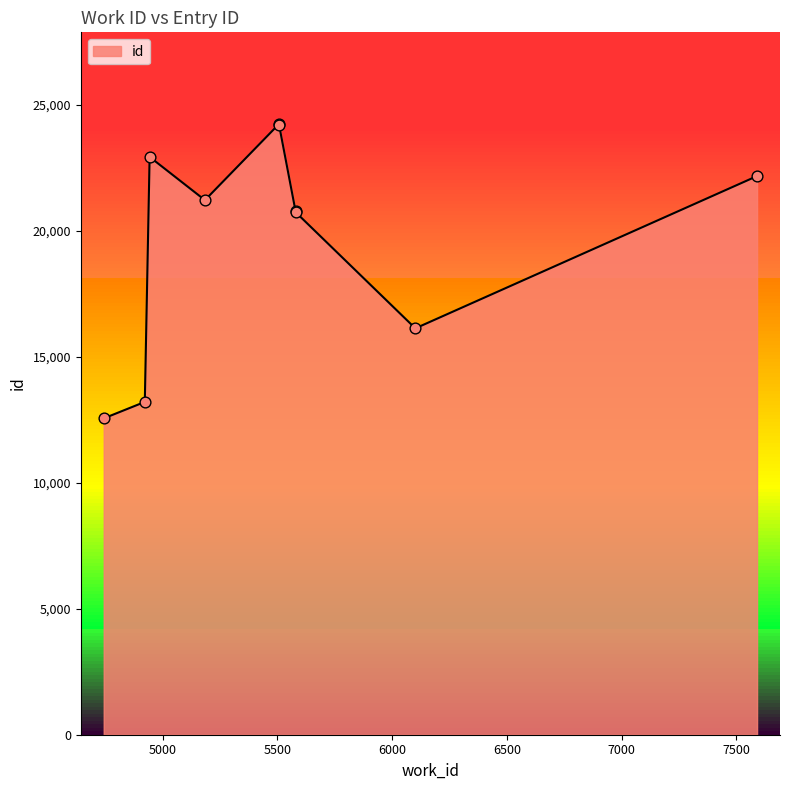

What is the change in value from 4943 to 5507?

+1307